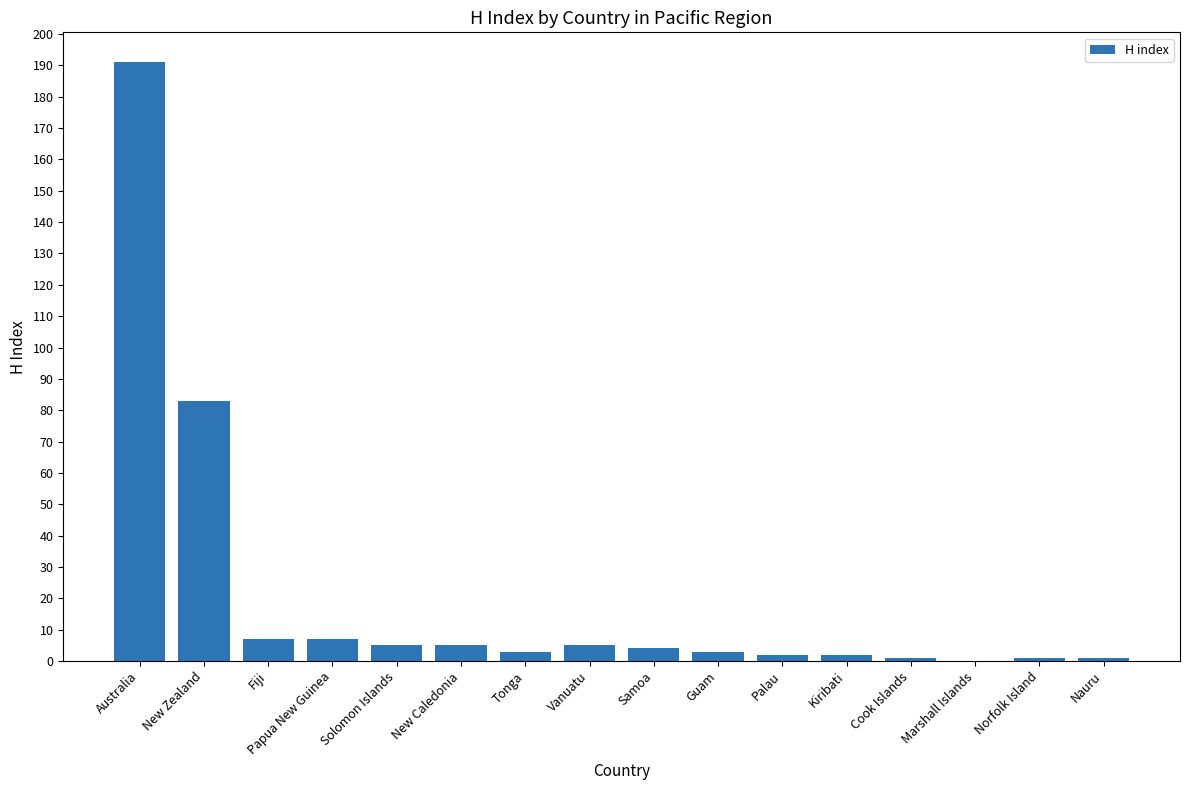

Is it true that the value at New Zealand is 83?

True